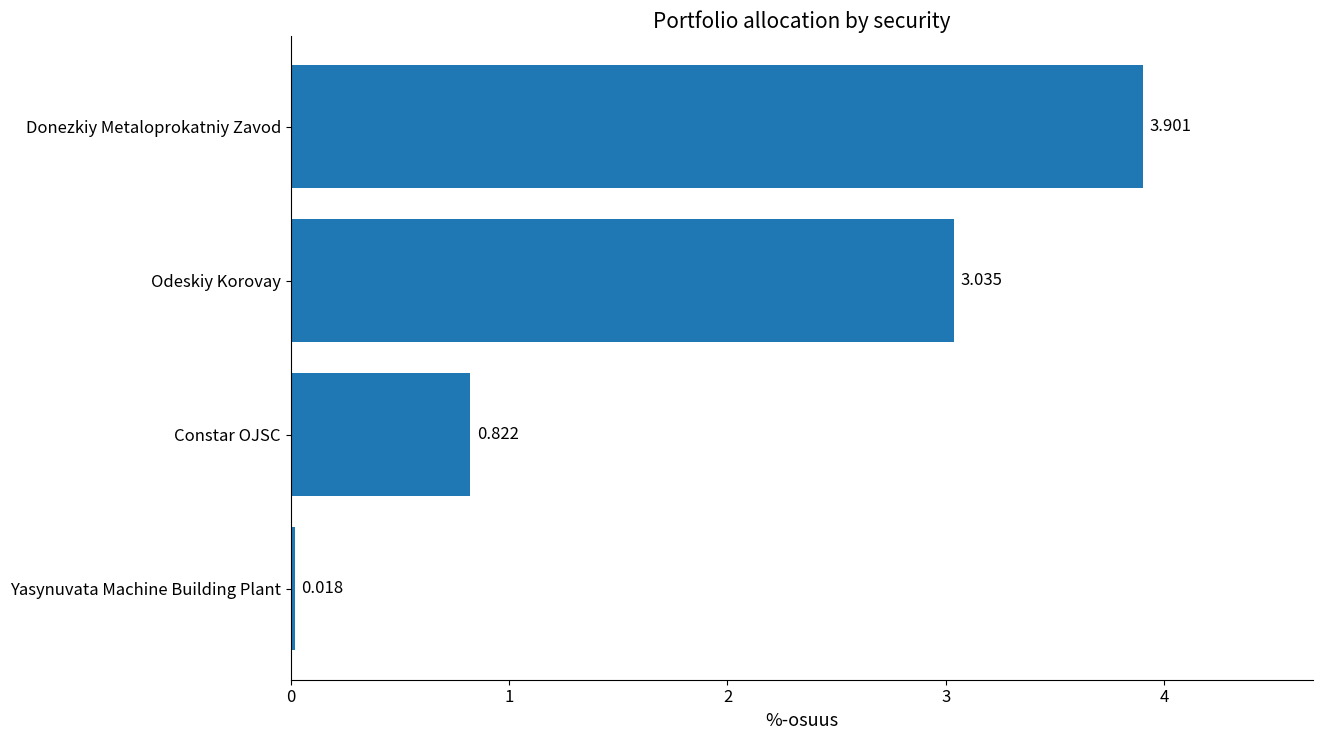

Between Yasynuvata Machine Building Plant and Odeskiy Korovay, which is larger?

Odeskiy Korovay